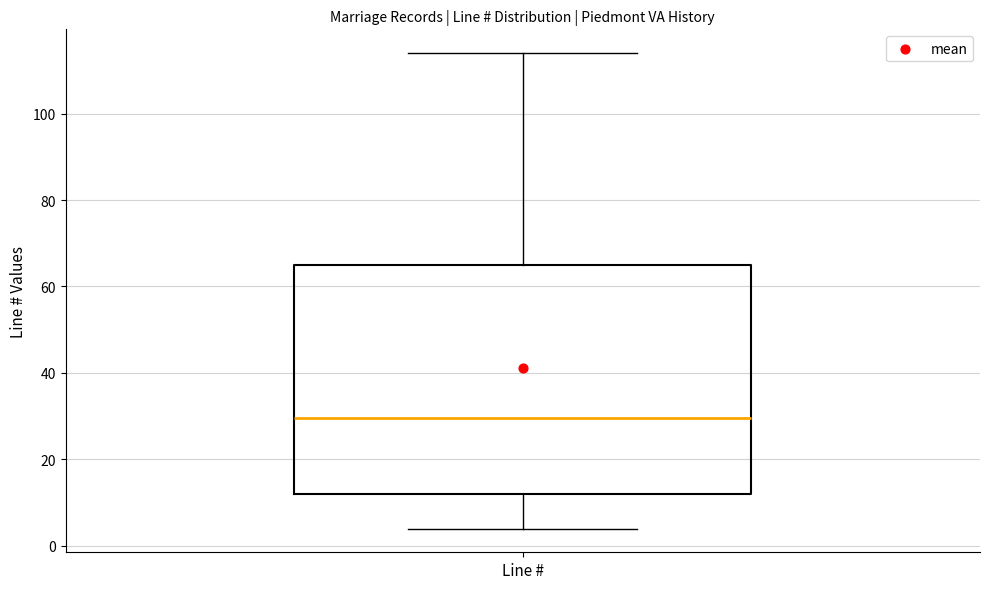

Where is the upper edge of the box for Line # on the y-axis? The values are not printed on the chart, so give them approximately, as read against the axis.

66